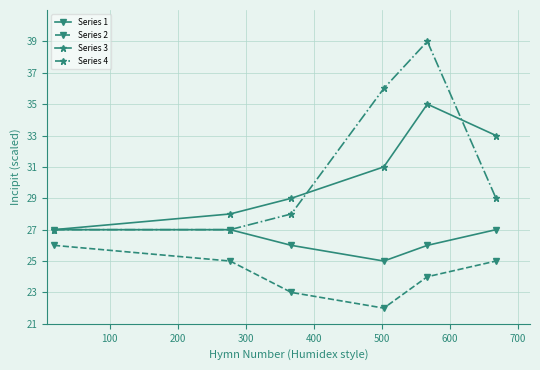

How many series are shown in this chart?

4